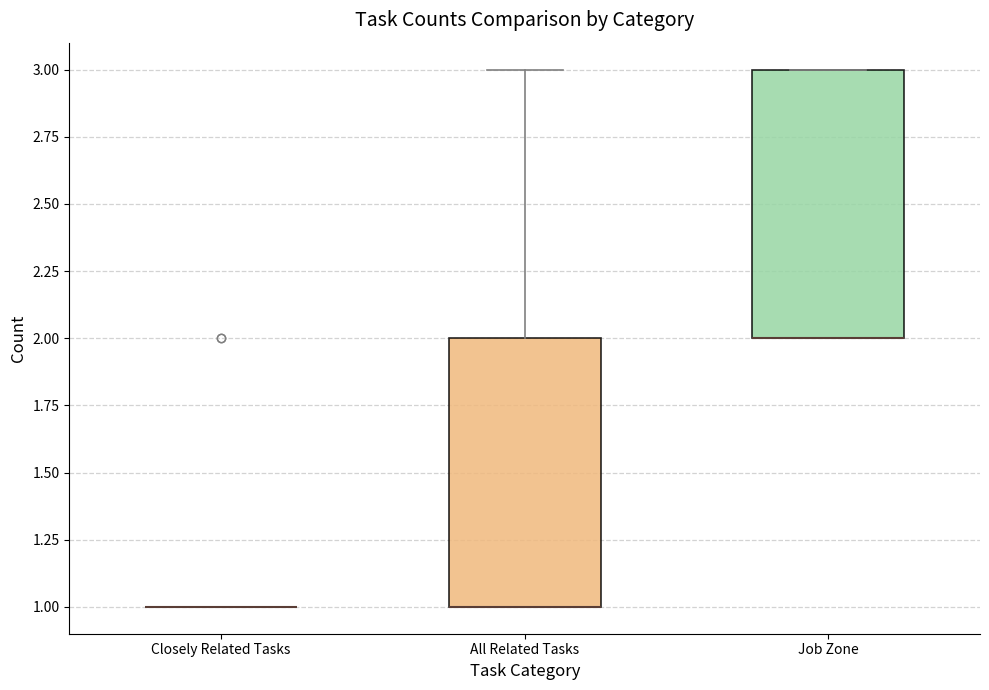

Reading left to right, read every box against the y-axis: the position of its median line, the range the box covers, and the ends of its whiskers. The values are not printed on the chart, so give them approximately, as read against the axis.

Closely Related Tasks: box collapsed to a line at 1, whiskers 1 to 1
All Related Tasks: median 1 (drawn on the box's lower edge), box 1 to 2, whiskers 1 to 3
Job Zone: median 2 (drawn on the box's lower edge), box 2 to 3, whiskers 2 to 3